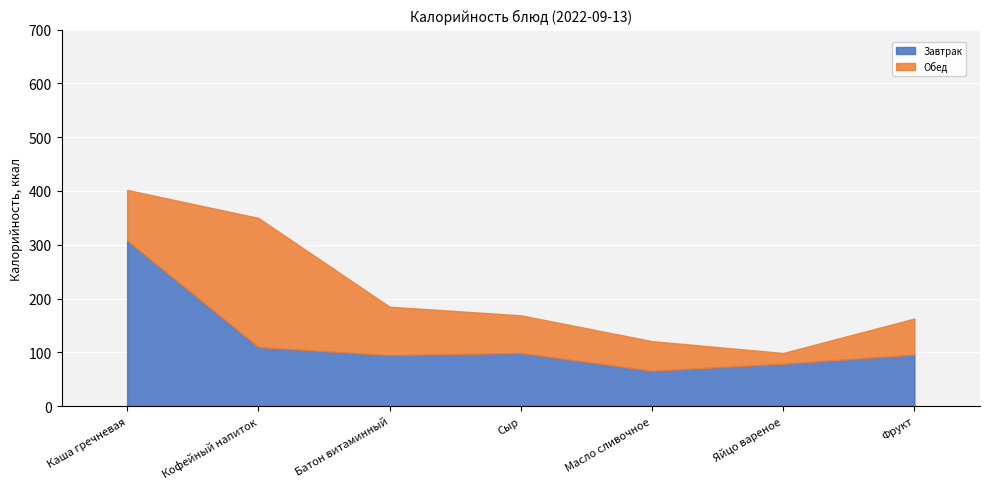

What is the spread (max minus min) of values at Кофейный напиток?

130